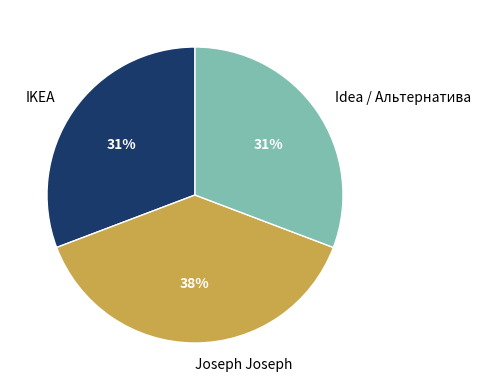

Is it true that IKEA is 31% of the pie?

True